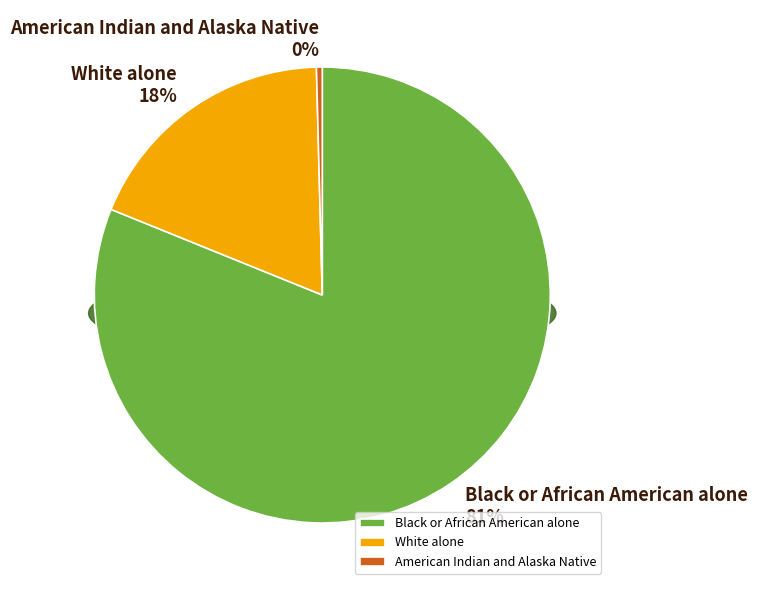

Does White alone represent more than half of the total?

No